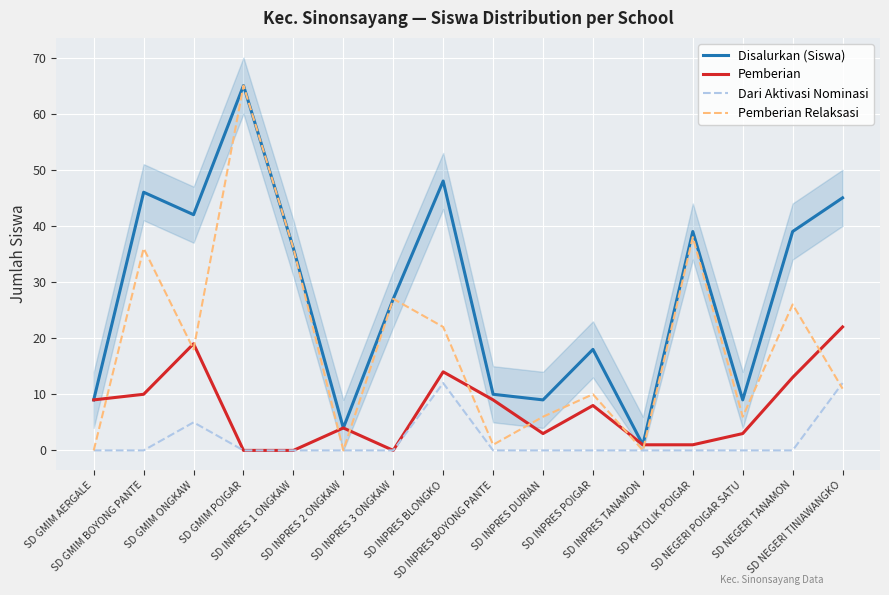

What is the value of the Pemberian Relaksasi point at the 8th from the left?

22